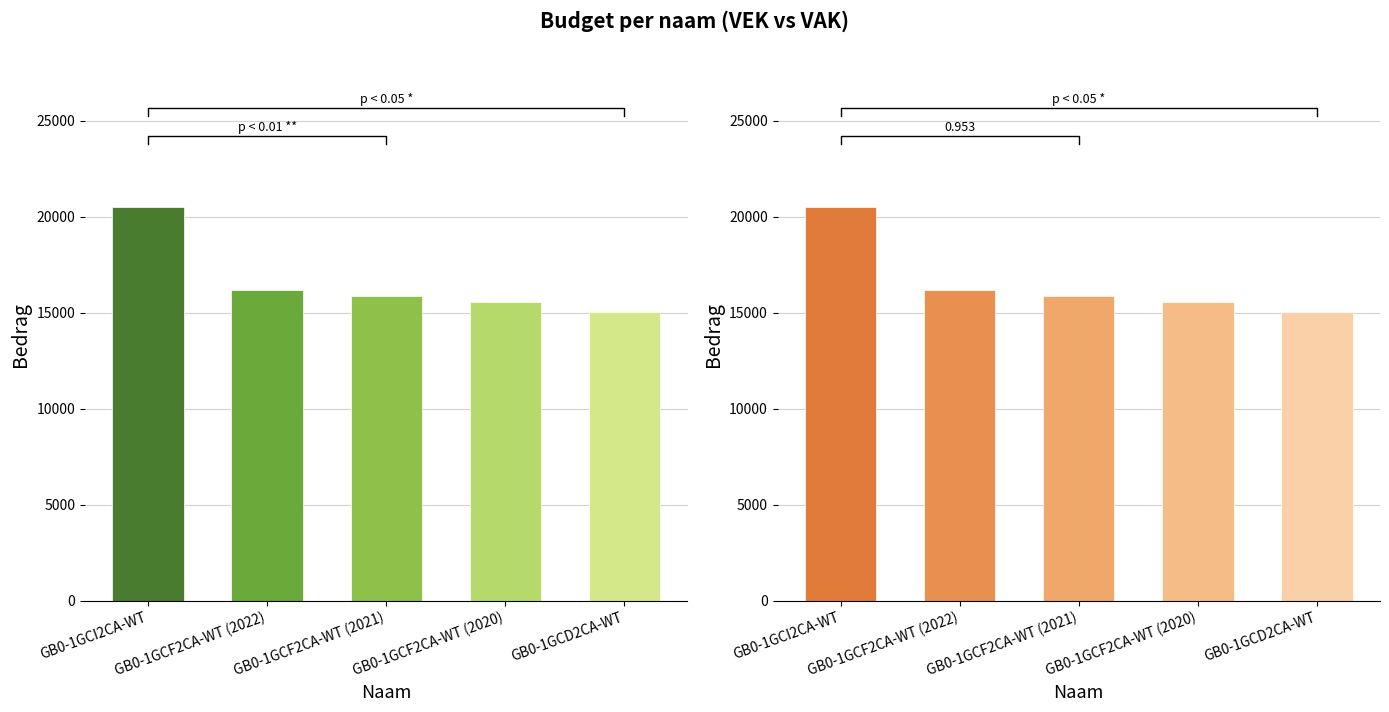

Reading left to right, transcribe all the data shown in this chart.

VEK: 20532	16183	15866	15555	15055
VAK: 20532	16183	15866	15555	15055